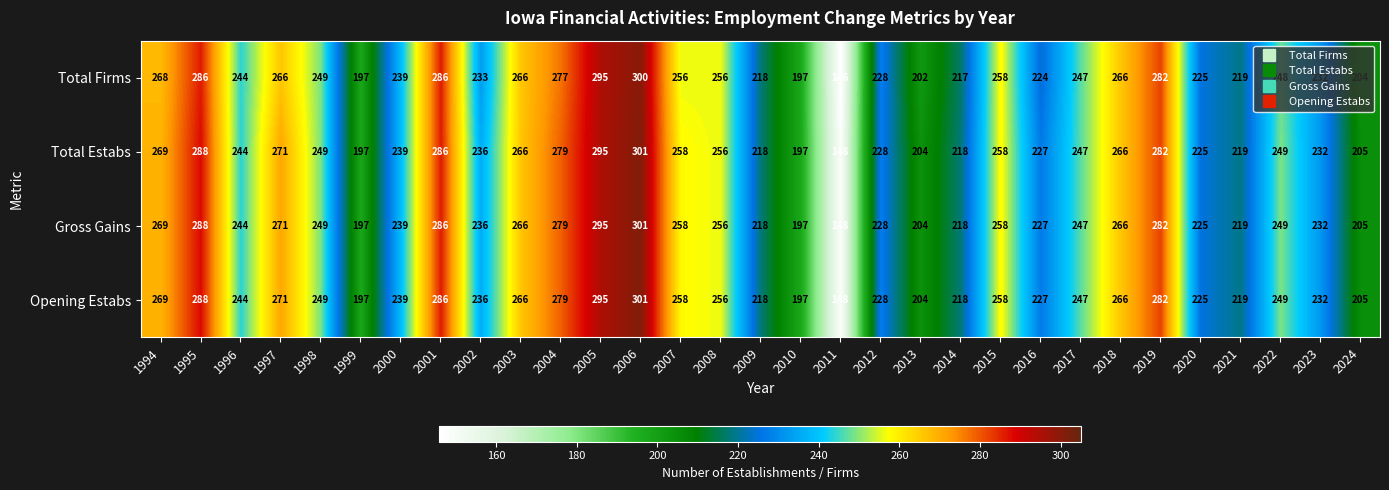

What is the sum of all Total Estabs values?

7557